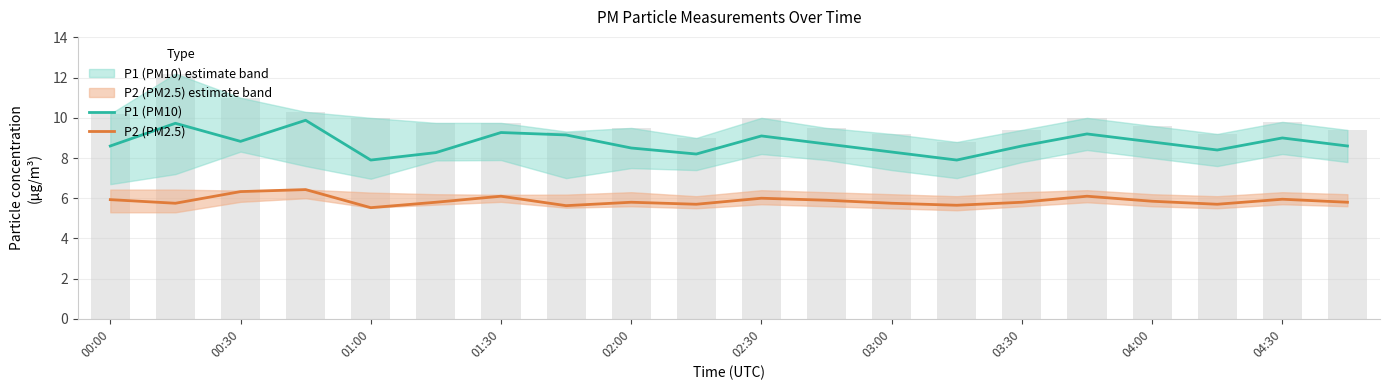

What is the sum of the P1 (PM10) values at 12 and 11?

17.0